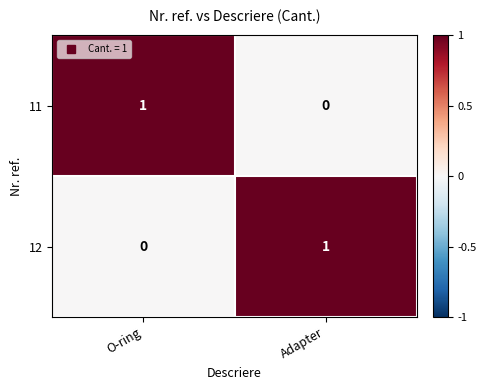

At how many categories does at least one series exceed 0?

2